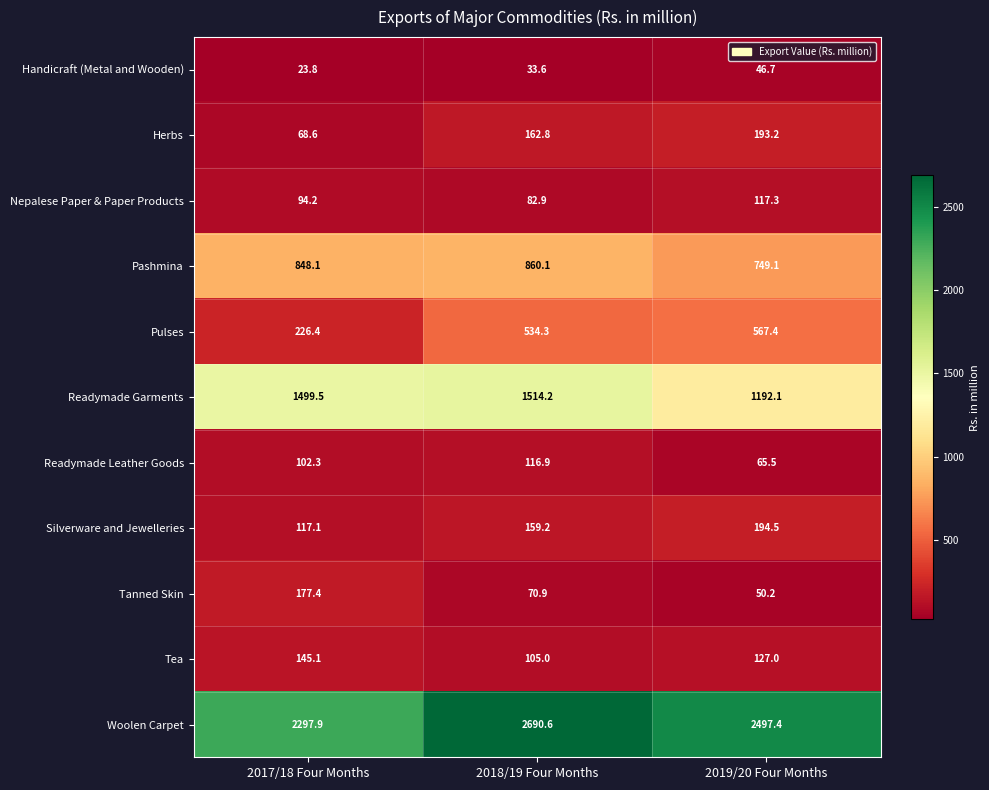

Rank the series by their maximum value, from highest to lowest.

Woolen Carpet, Readymade Garments, Pashmina, Pulses, Silverware and Jewelleries, Herbs, Tanned Skin, Tea, Nepalese Paper & Paper Products, Readymade Leather Goods, Handicraft (Metal and Wooden)